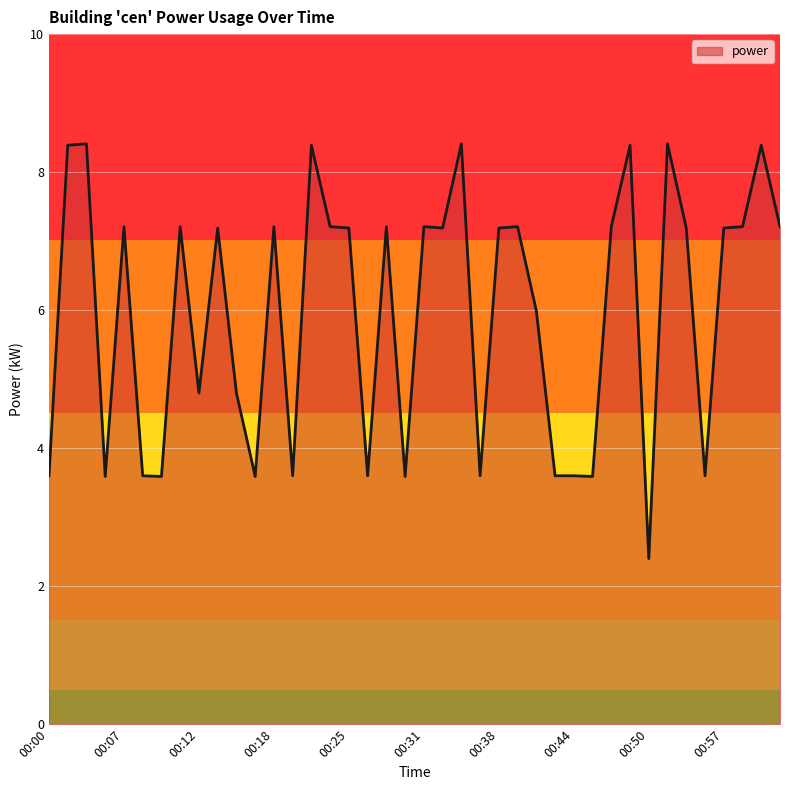

How many values are below 7?

17